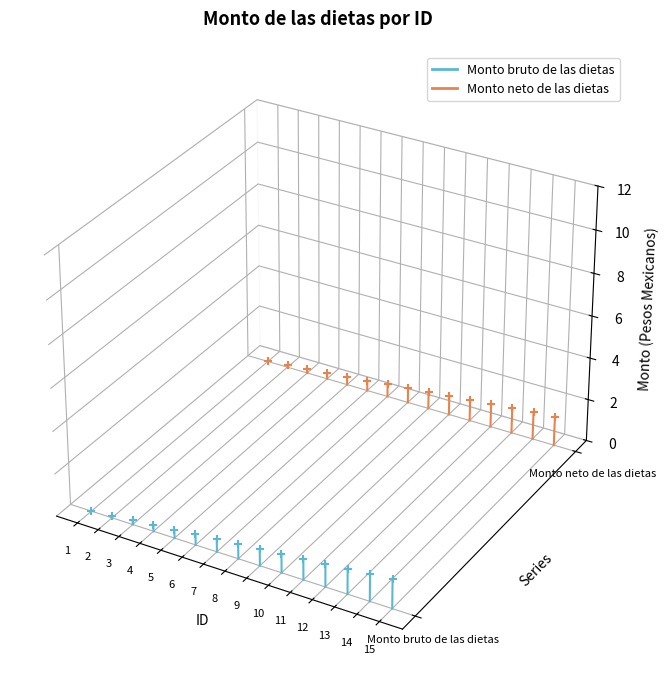

Which series has the largest Y range (max minus min)?

Monto bruto de las dietas